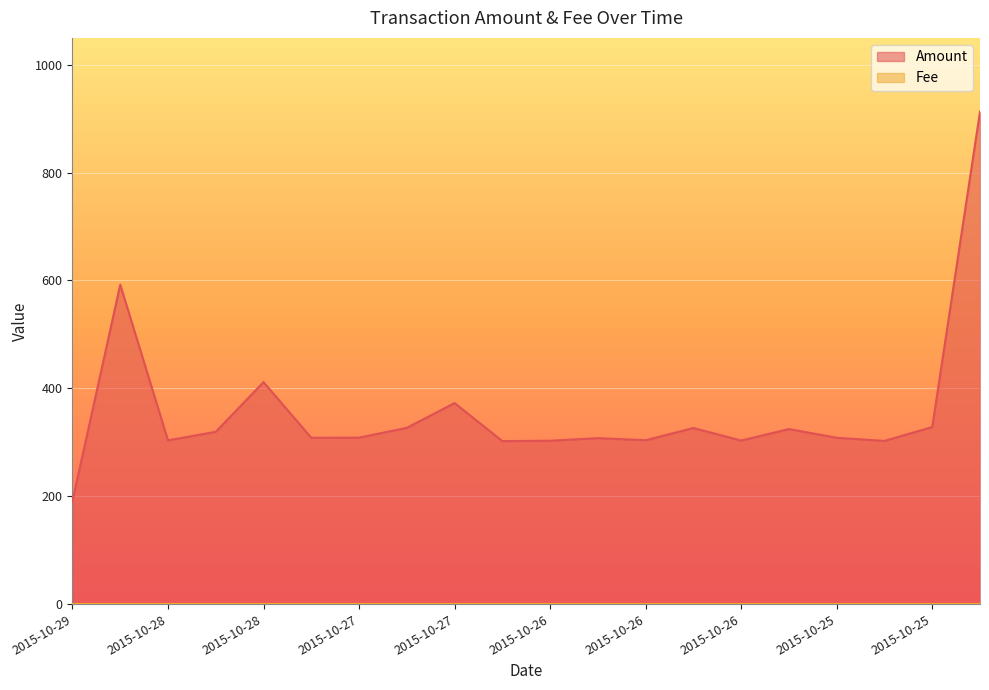

How many interior local peaks (higher than both neighbors) does the data have?

6